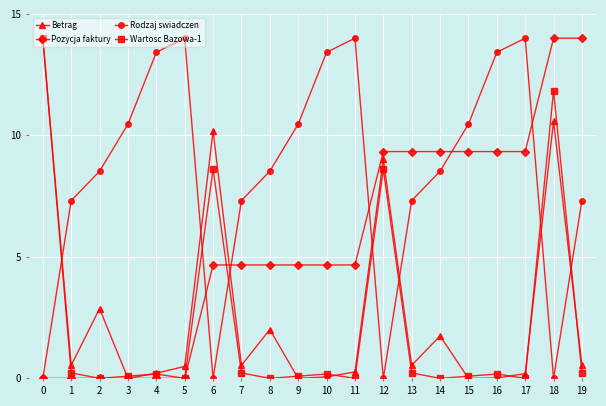

True or false: Wartosc Bazowa-1 has a value of 0.2 at 7.

True